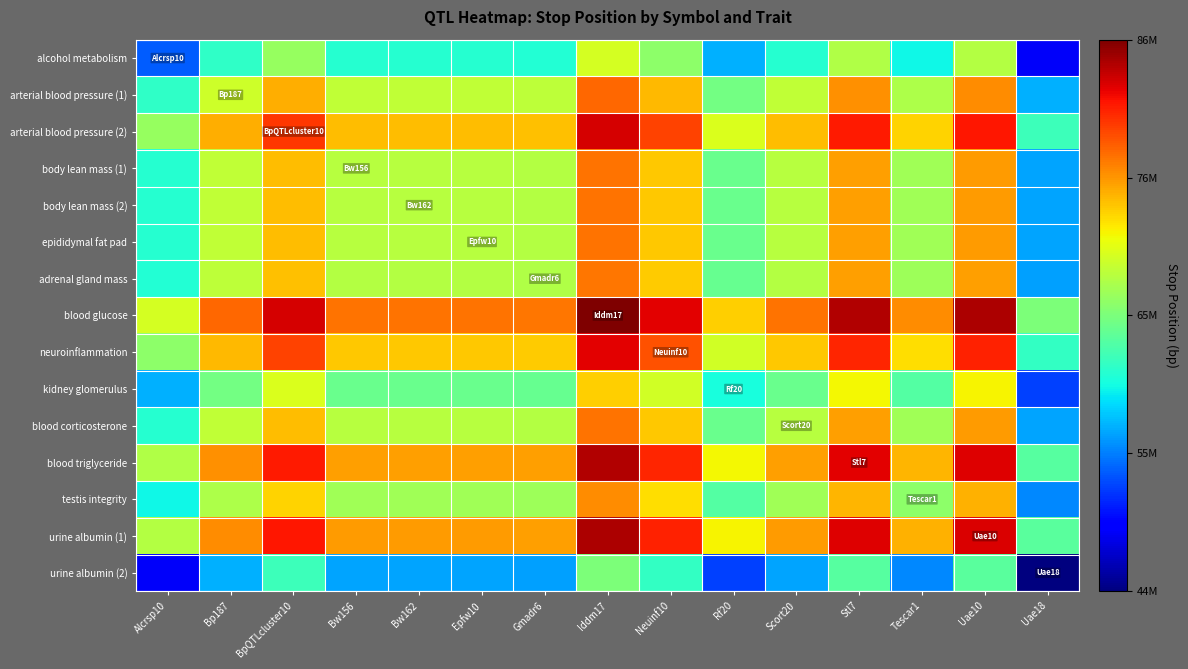

Which has a higher value, Neuinf10 or Tescar1?

Neuinf10